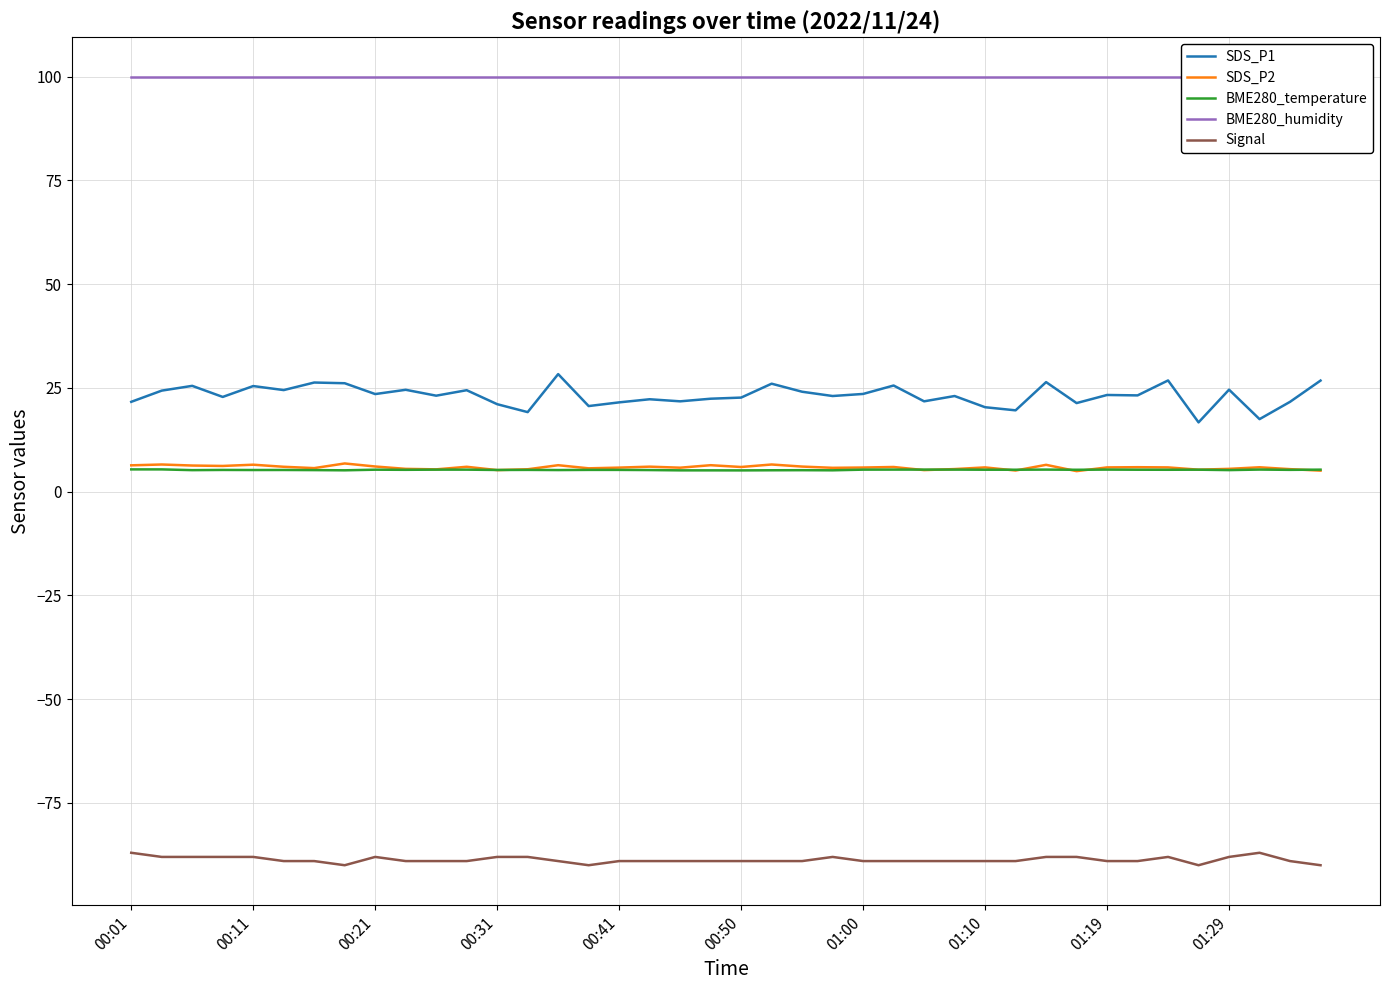

The BME280_temperature series shows 1.1 at 29. True or false?

False